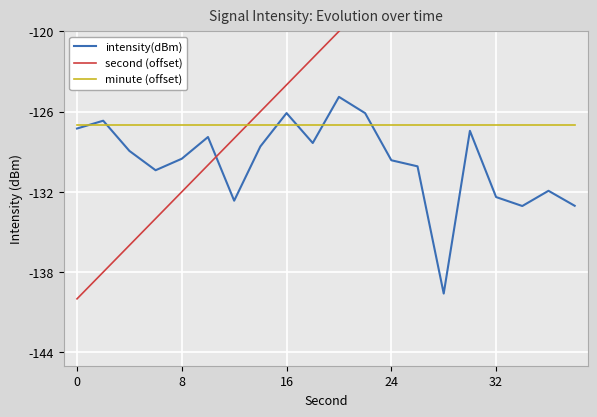

What is the minimum value for minute (offset)?

-127.0